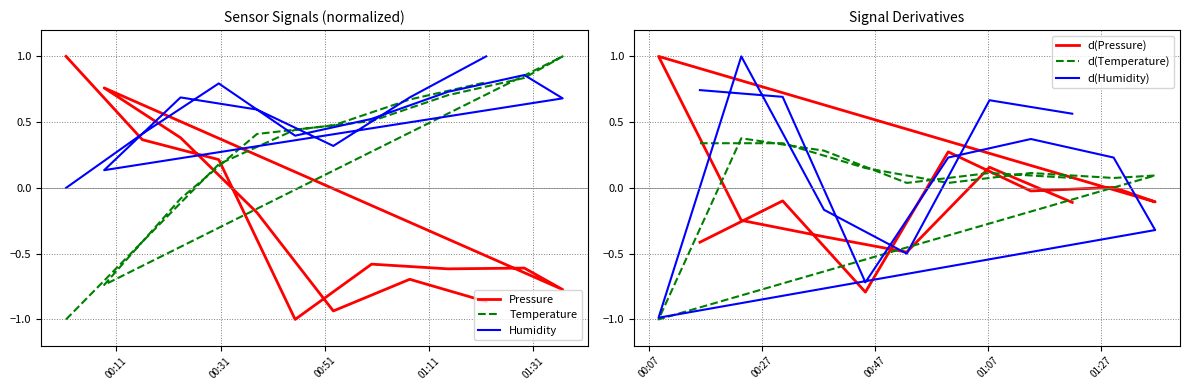

True or false: humidity has a value of 0.6 at 2024-01-11T00:01:20.

False